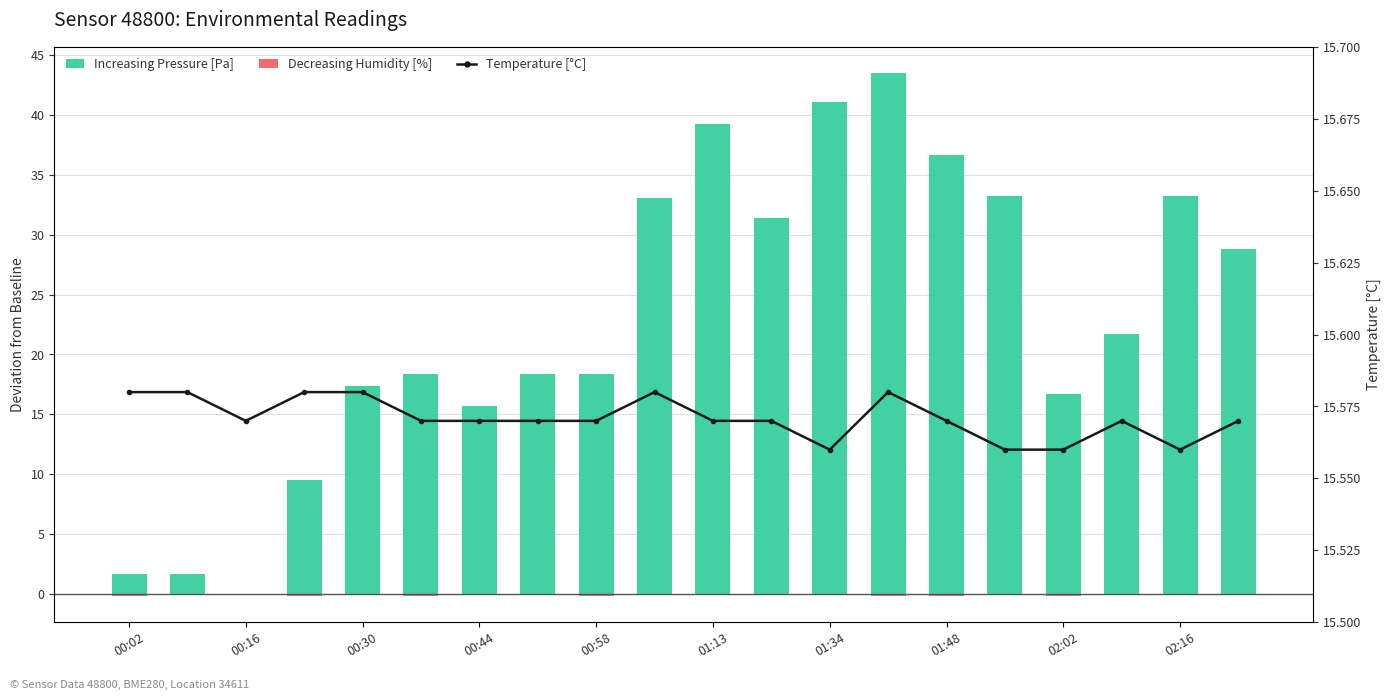

Is it true that Decreasing Humidity [%] equals -0.1 at 02:16?

False